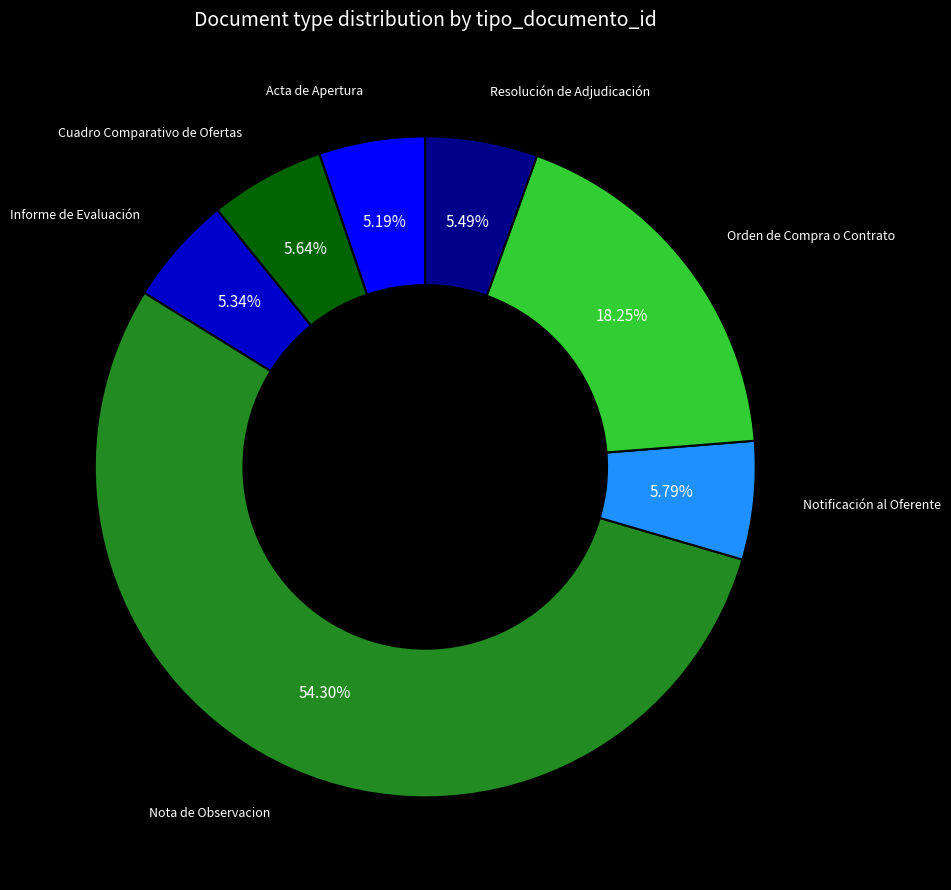

Which category has the biggest portion of the pie?

Nota de Observacion